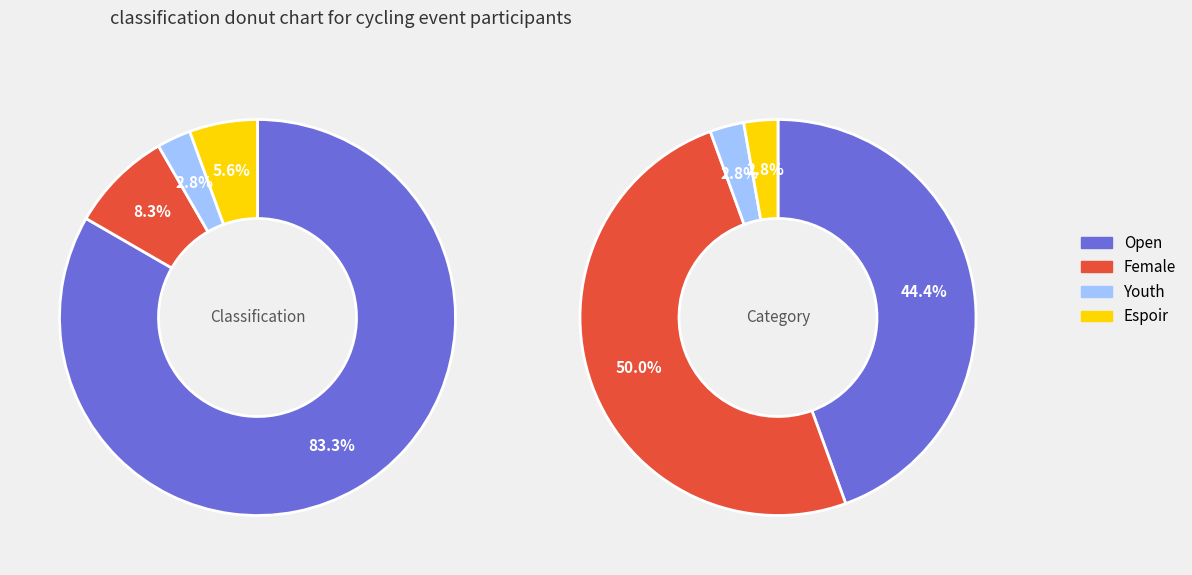

What portion of the pie excludes Espoir?

94.4%